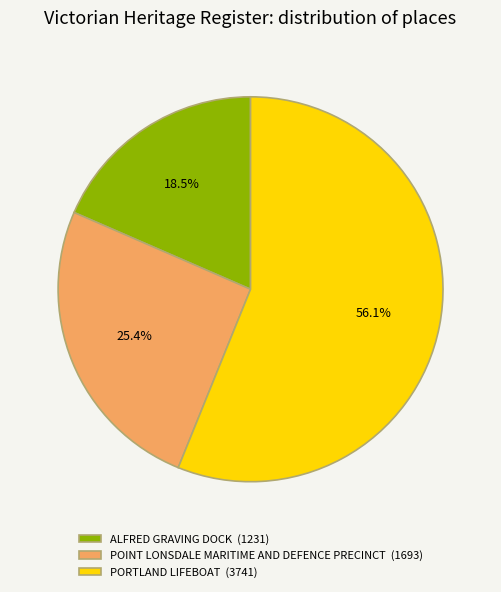

Is it true that POINT LONSDALE MARITIME AND DEFENCE PRECINCT is 11% of the pie?

False